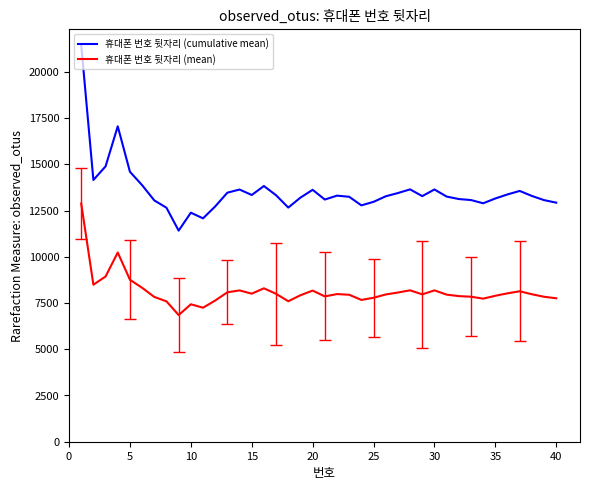

True or false: 휴대폰 번호 뒷자리 (cumulative mean) and 휴대폰 번호 뒷자리 (mean) intersect in this chart.

False